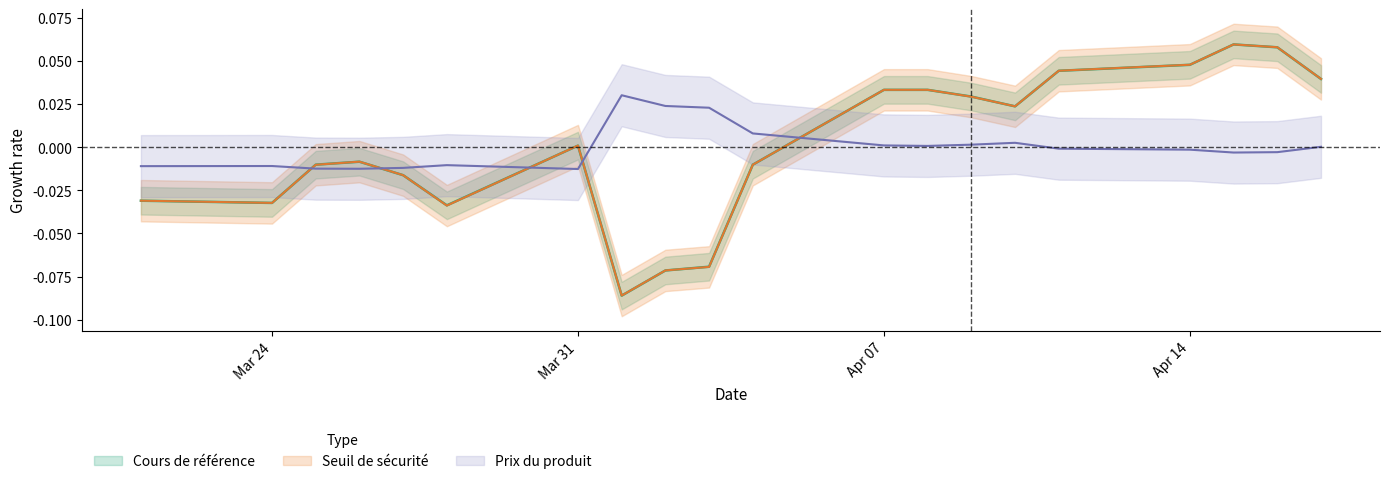

What is the greatest value displayed?

0.1